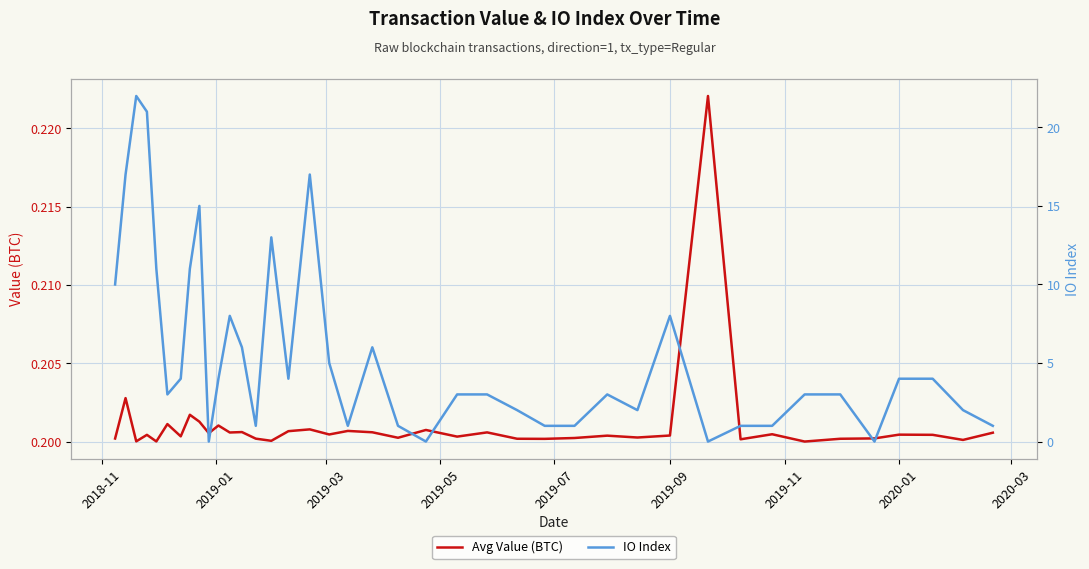

What is the difference between the maximum and minimum values in the IO Index series?

22.0